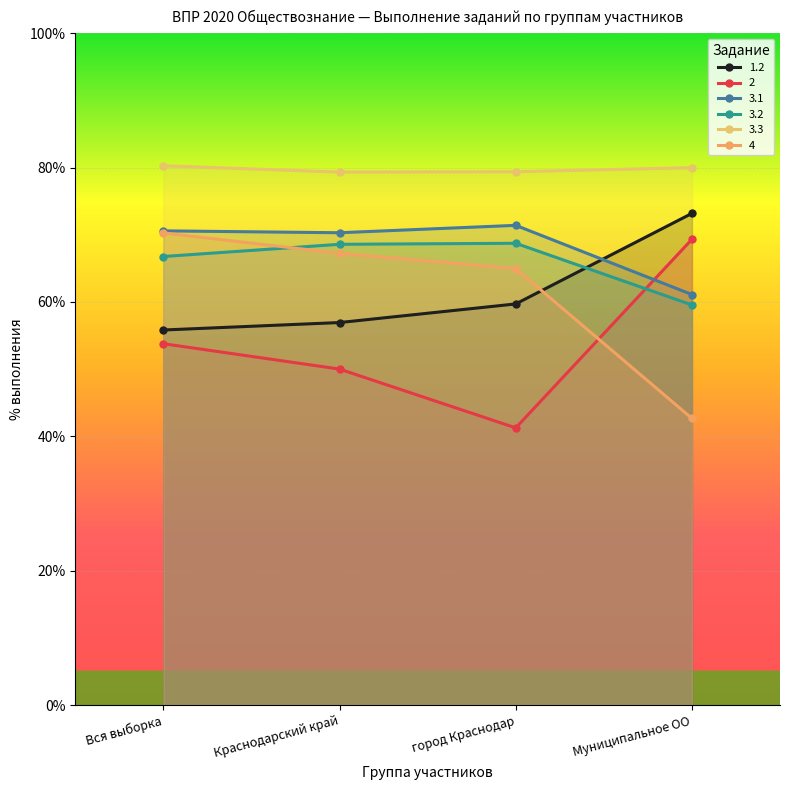

What value does the 3.2 series have at Муниципальное ОО?

59.6